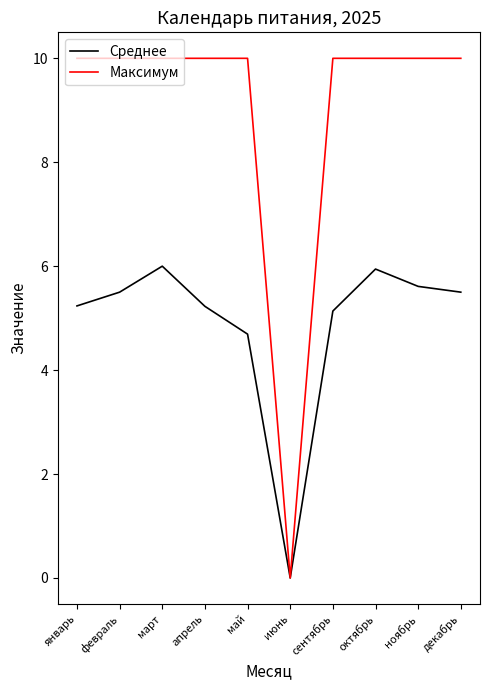

How many categories are shown in the chart?

10